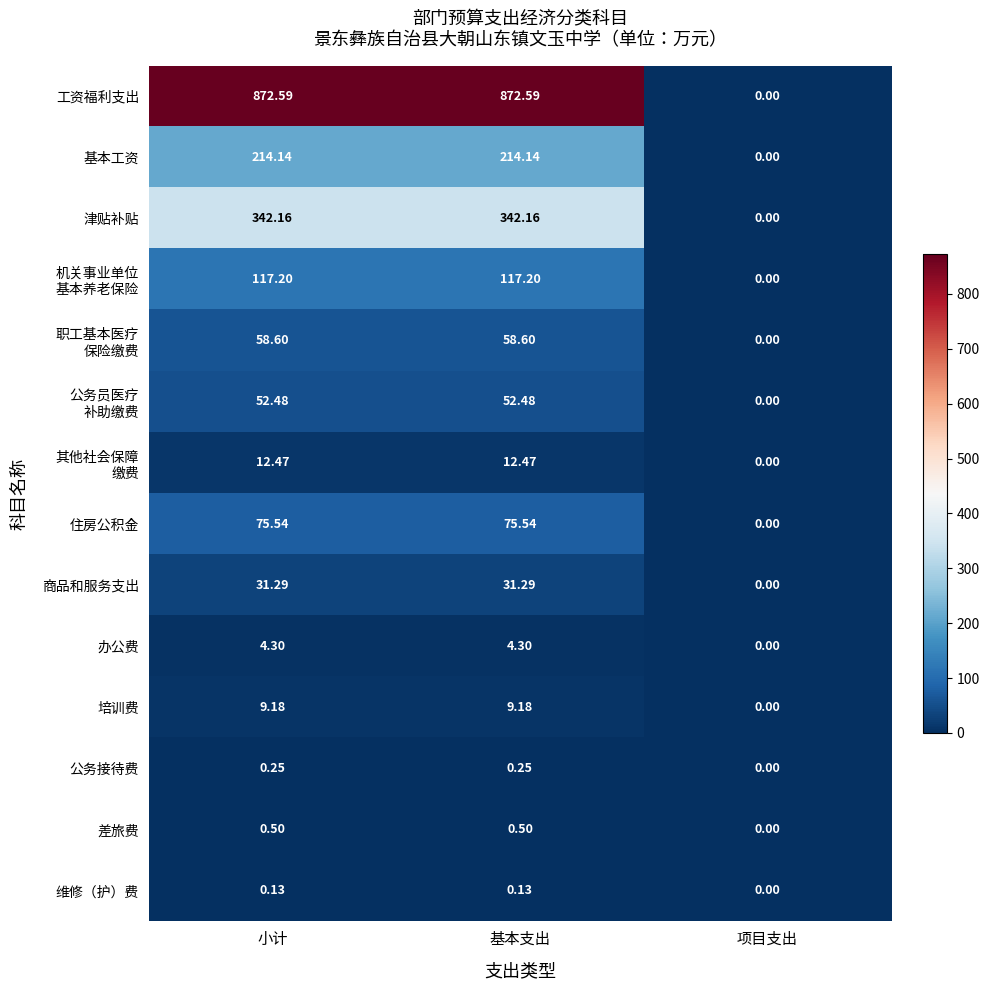

What is the spread (max minus min) of values at 小计?

872.5